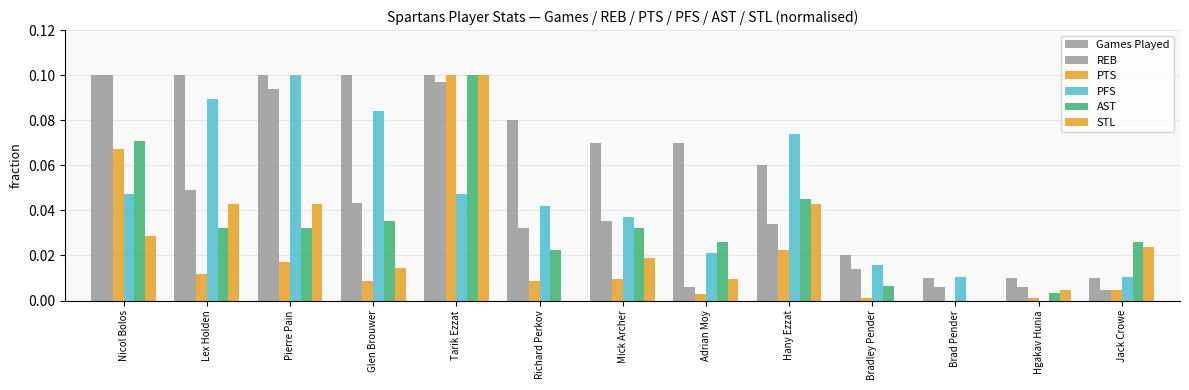

How many series are shown in this chart?

6